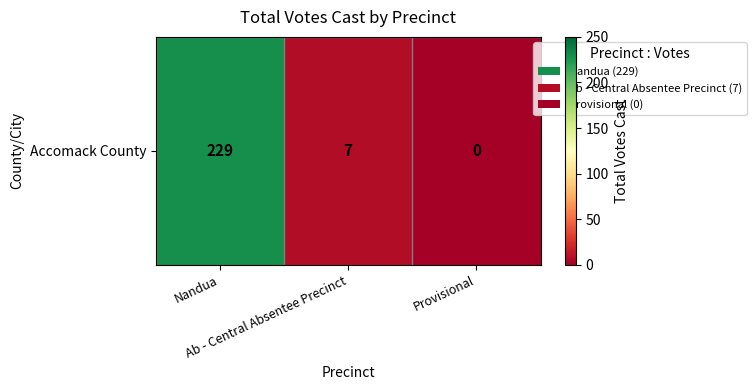

The value at Provisional is -149. True or false?

False